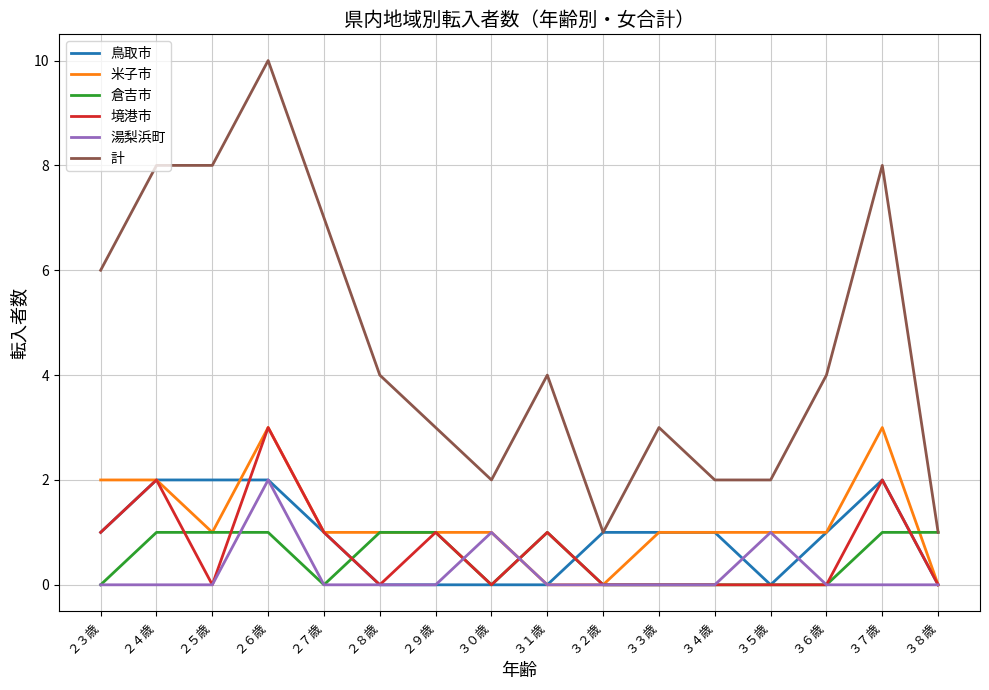

True or false: 米子市 has more than 0 points higher than both neighbors.

True